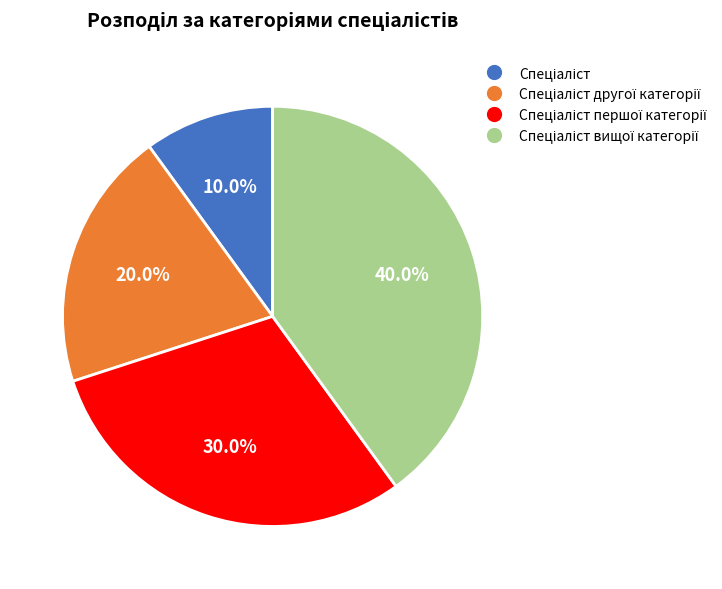

Does any single category account for the majority?

No